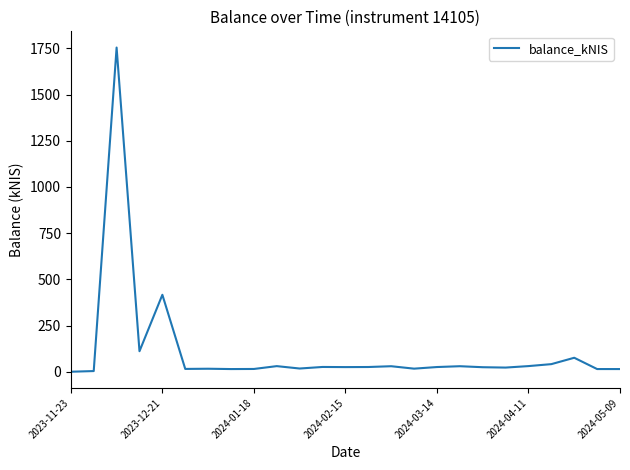

What is the difference between the maximum and minimum values?

1754.1